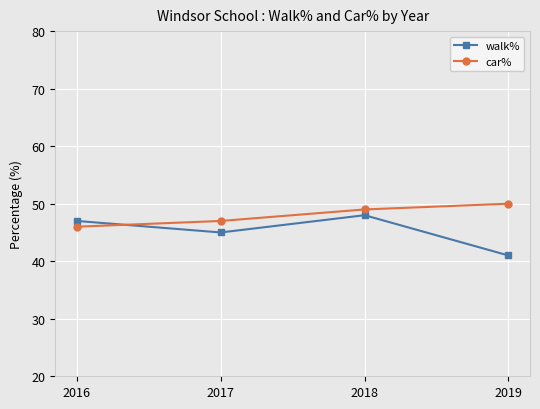

Where is the first local maximum for walk%?

2018